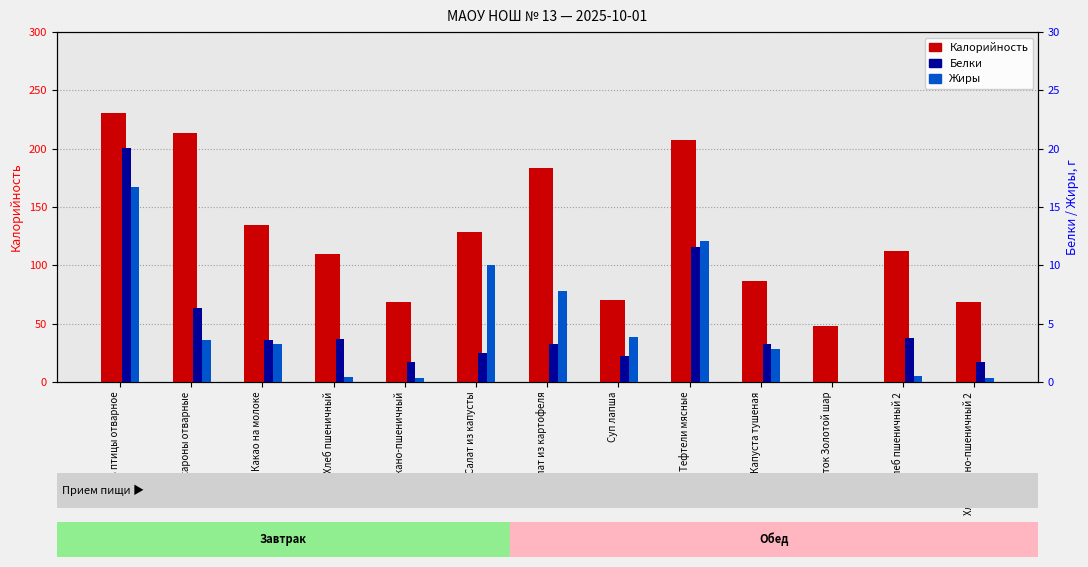

What is the average value of the Жиры series?

4.8